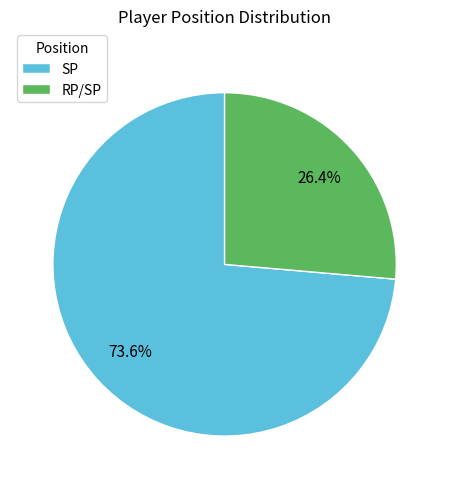

To the nearest percent, what is the difference between the largest and smallest slice percentages?

47%